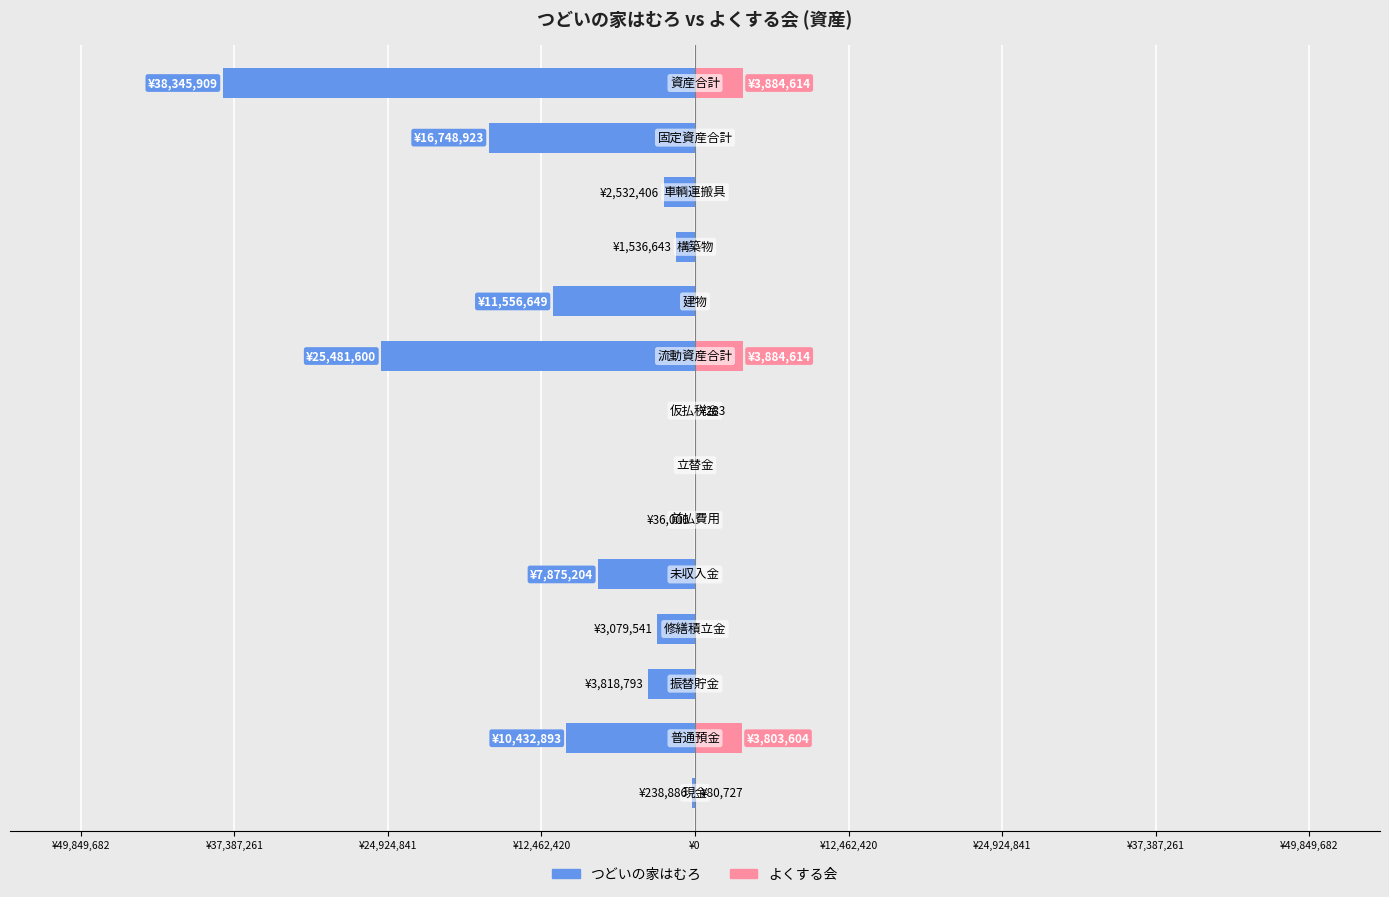

How many groups of bars are there?

14